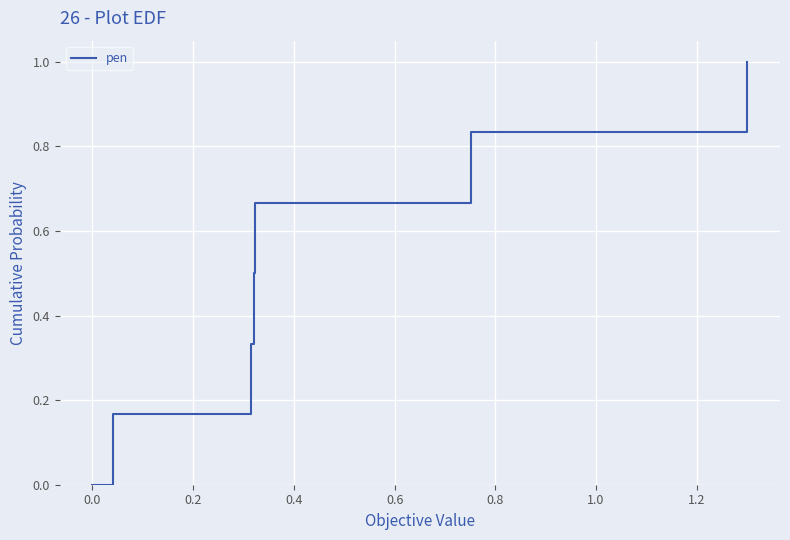

What is the greatest value displayed?

1.0